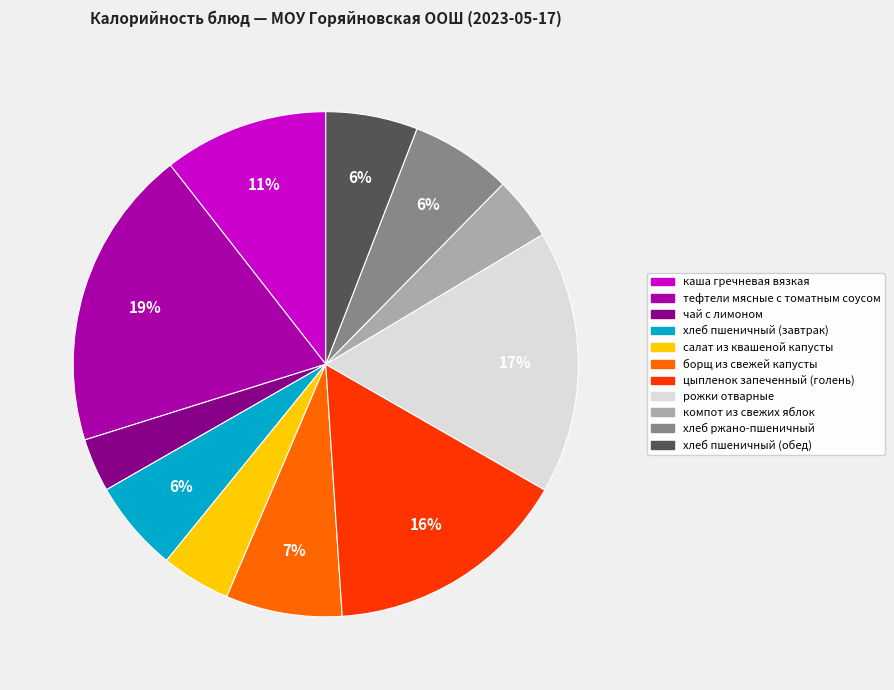

To the nearest percent, what portion does компот из свежих яблок represent?

4%